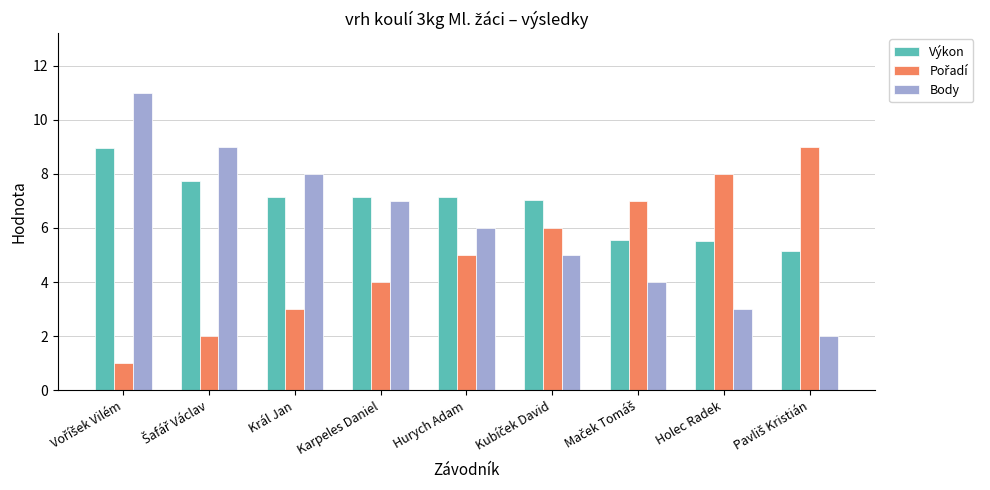

What is the approximate value of Body at Karpeles Daniel?

7.0